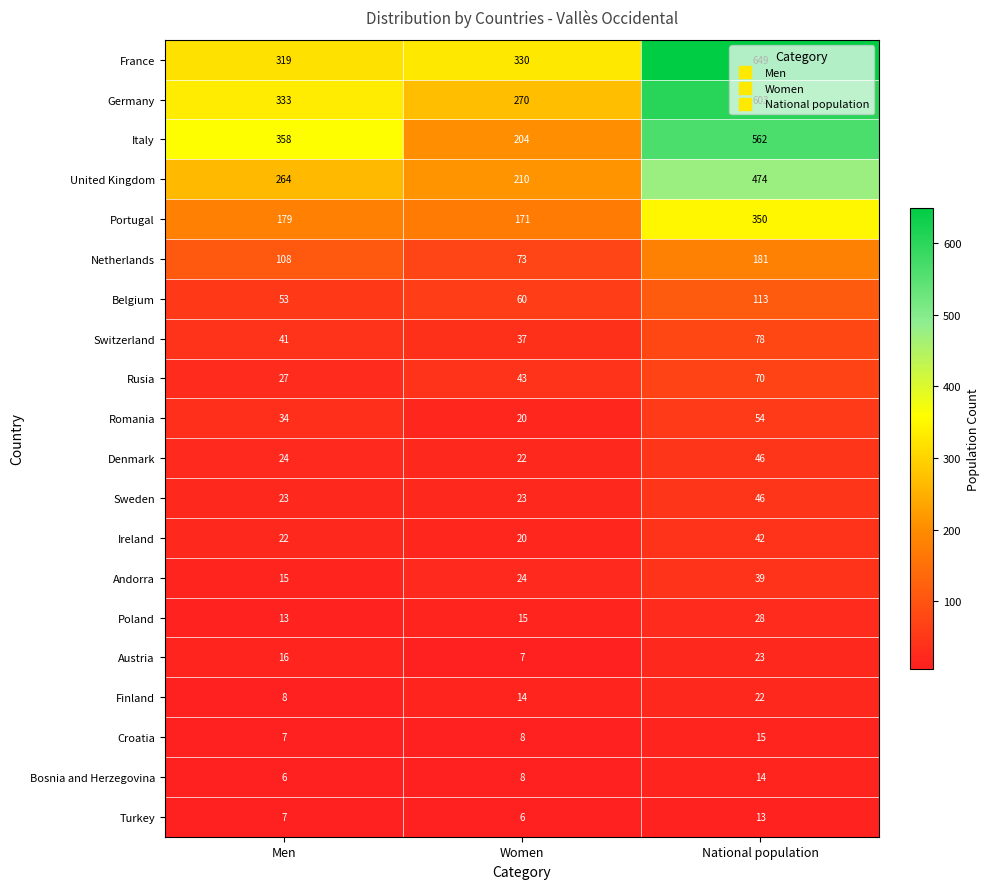

List the labels in order of Denmark value, smallest first.

Women, Men, National population